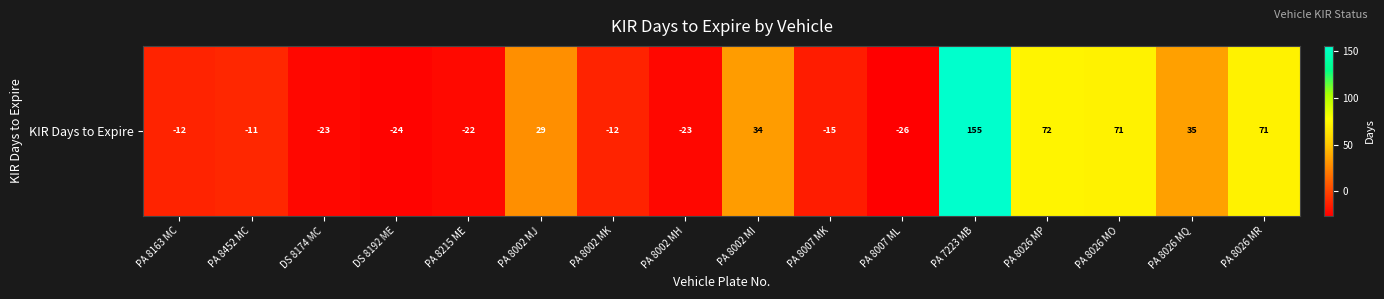

What is the difference between the maximum and minimum values?

181